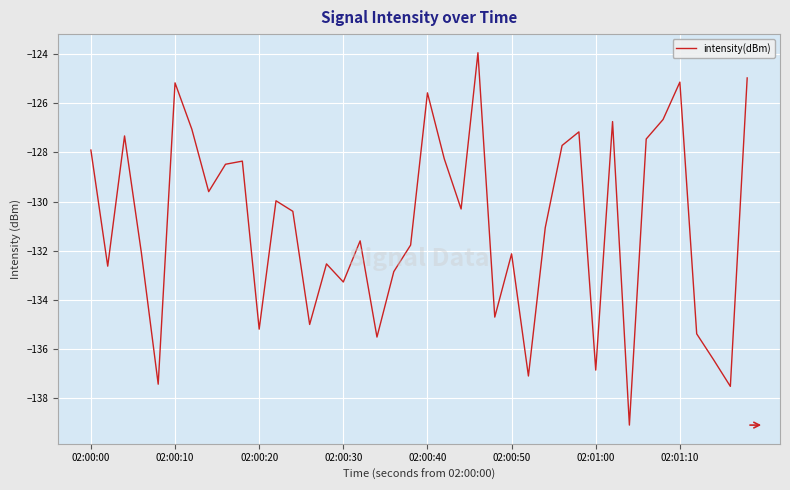

Does the chart display data point markers on the line(s)?

No